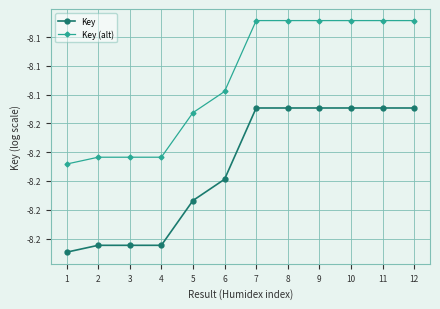

Is the value of Key at 10 greater than the value of Key (alt) at 5?

Yes